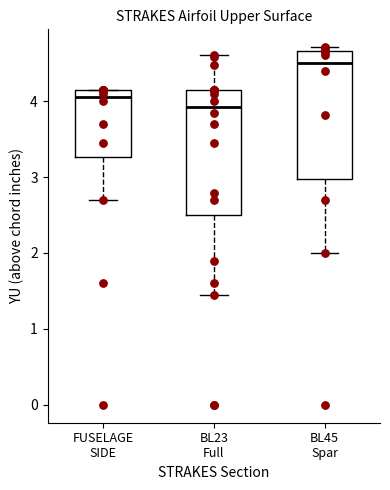

Reading left to right, read every box against the y-axis: the position of its median line, the range the box covers, and the ends of its whiskers. The values are not printed on the chart, so give them approximately, as read against the axis.

FUSELAGE SIDE: median 4.1, box 3.3 to 4.2, whiskers 2.7 to 4.2
BL23 Full: median 3.9, box 2.5 to 4.2, whiskers 1.5 to 4.6
BL45 Spar: median 4.5, box 3.0 to 4.7, whiskers 2.0 to 4.7 (just above the box's upper edge)